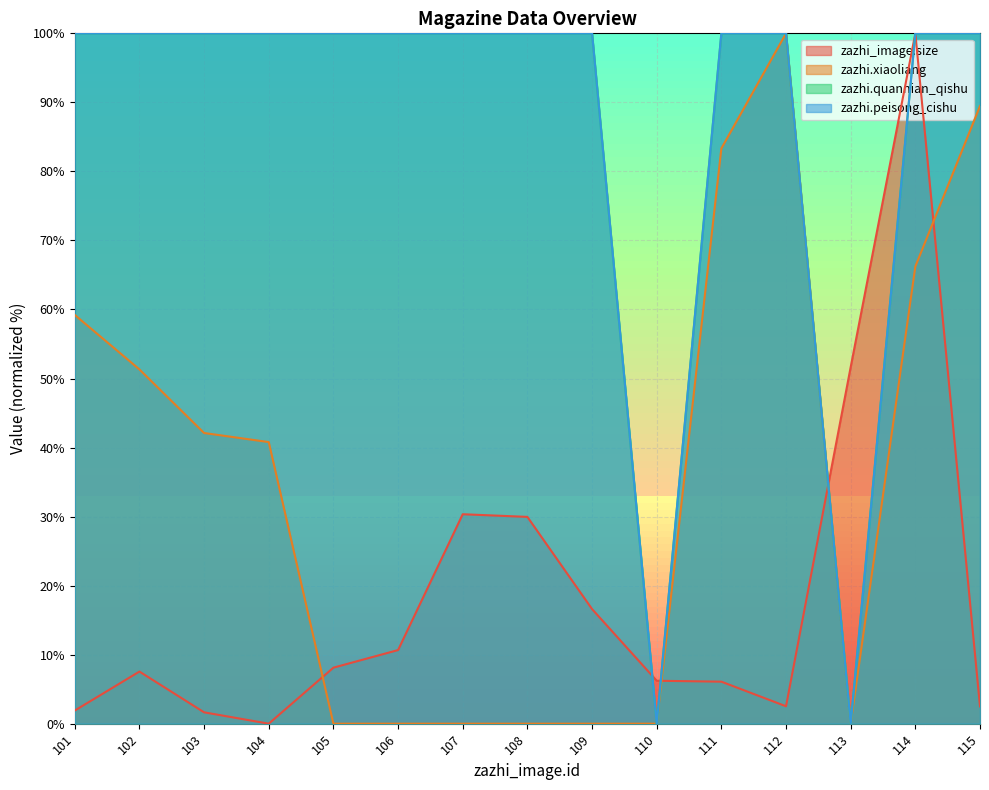

Is the value of zazhi.peisong_cishu at 111 greater than the value of zazhi.xiaoliang at 105?

Yes